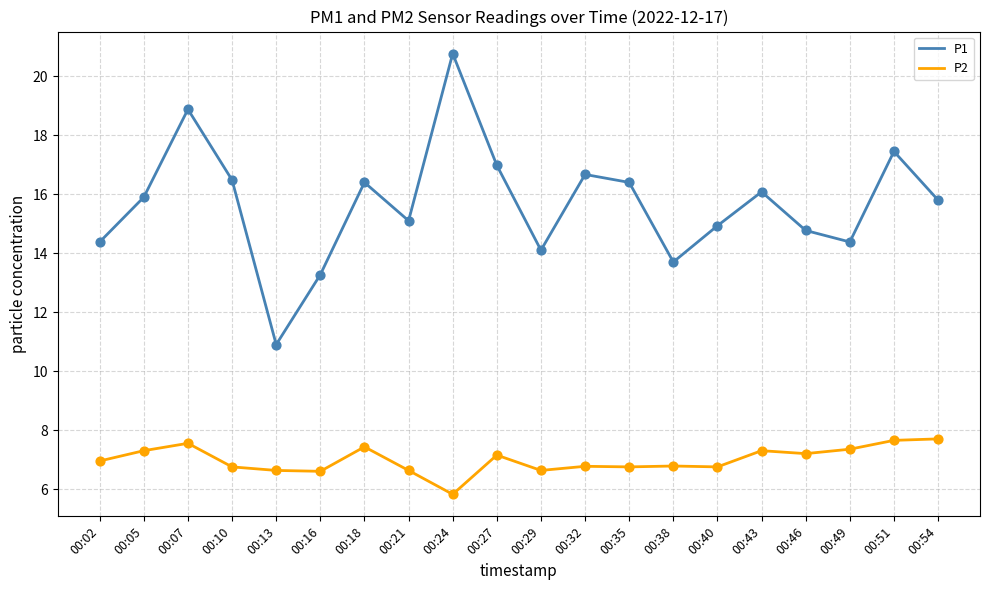

At how many categories does at least one series exceed 6?

20